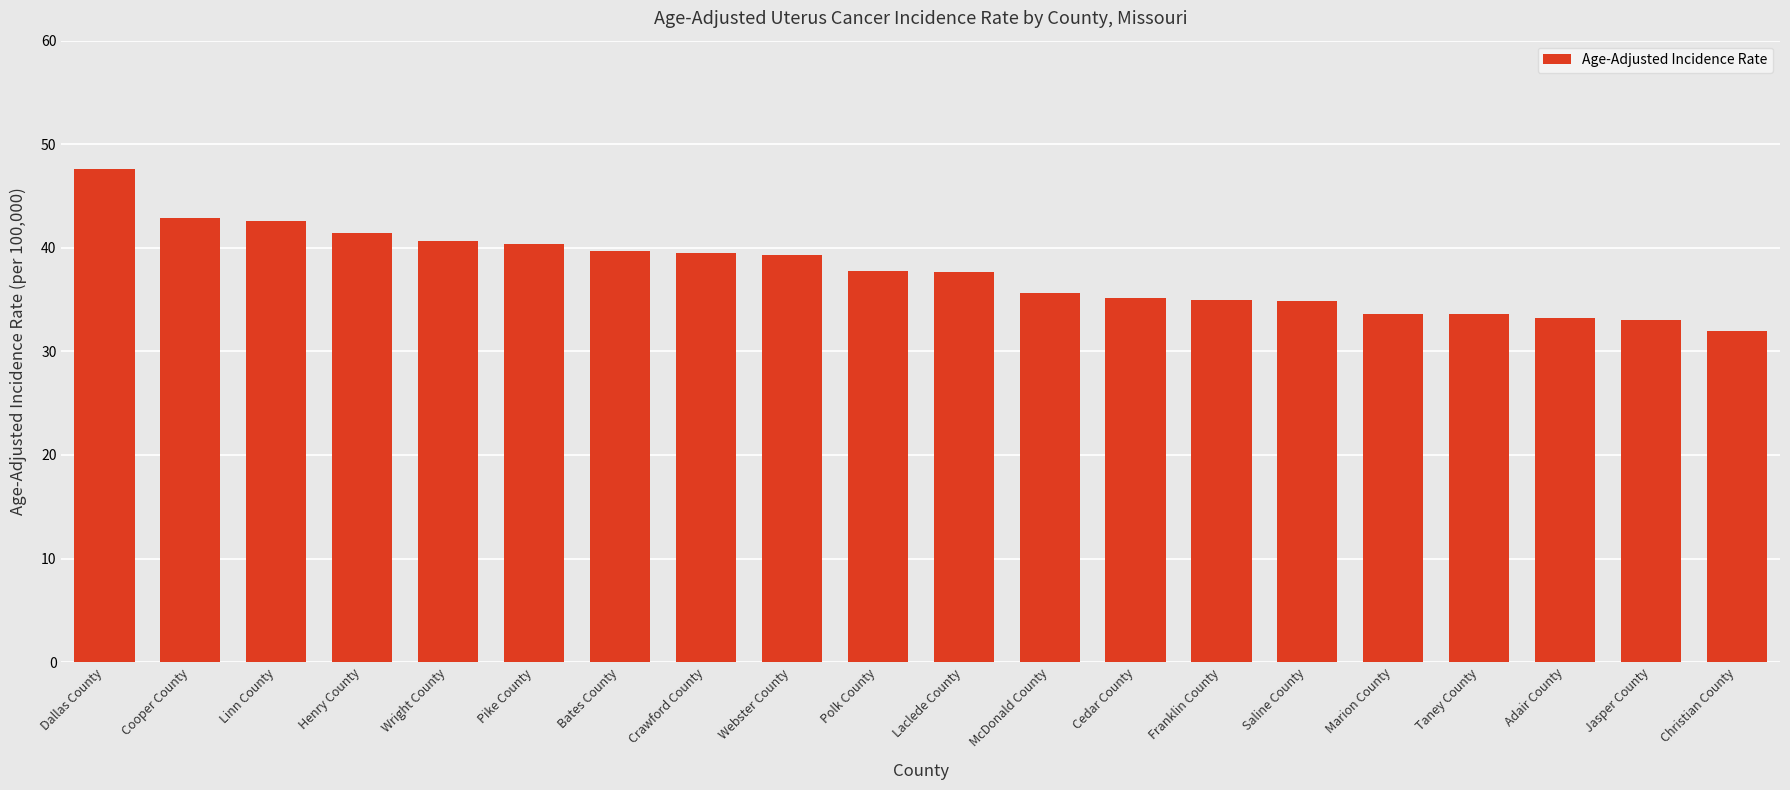

What is the change in value from Pike County to McDonald County?

-4.8